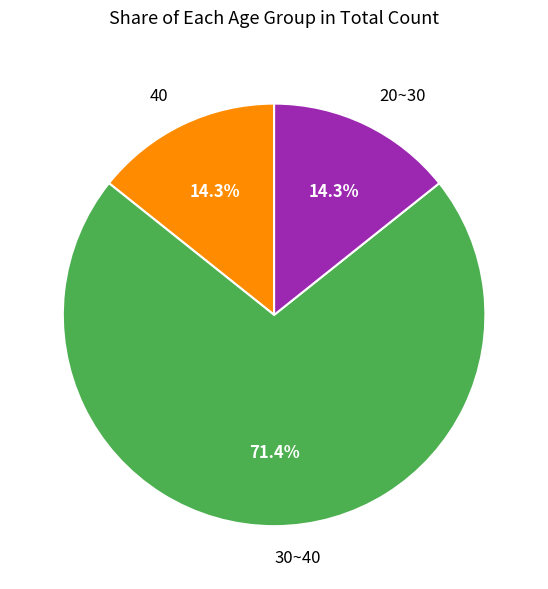

What is the majority slice?

30~40